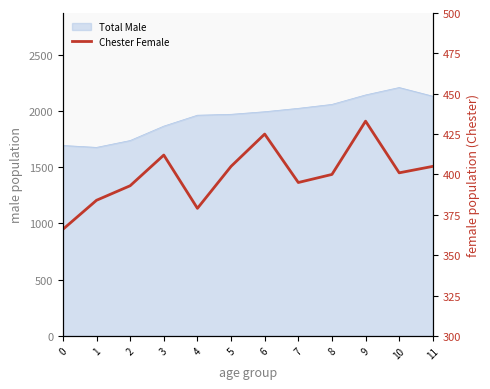

Which category has the highest value across all series?

9